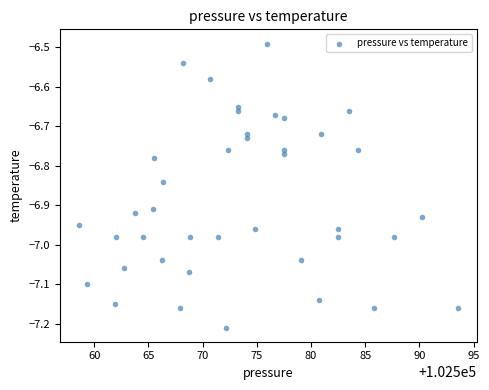

What is the range of Y values (max minus min)?

0.7